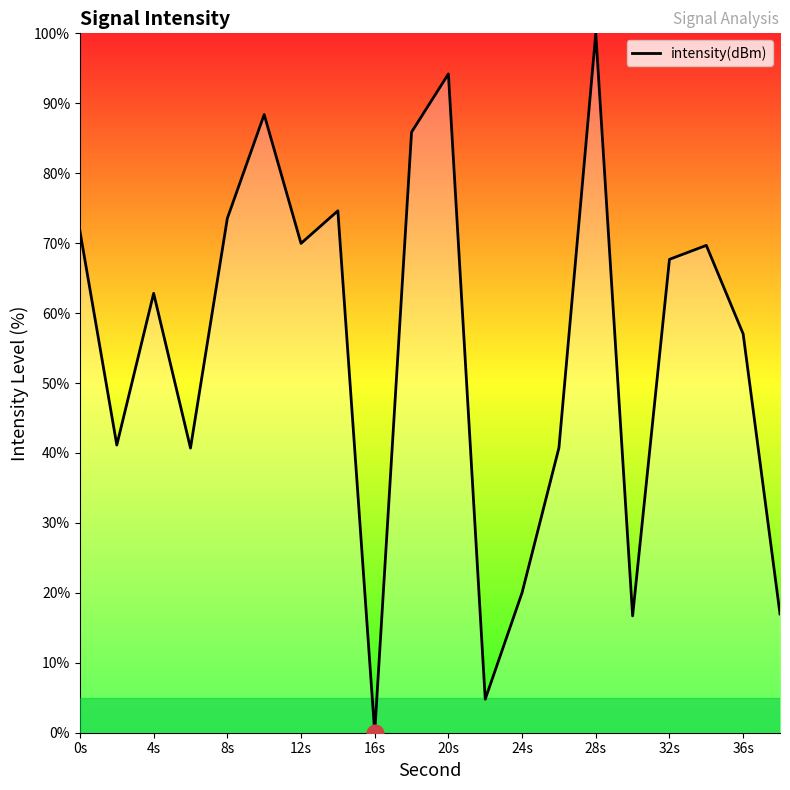

What is the maximum value shown in the chart?

100.0